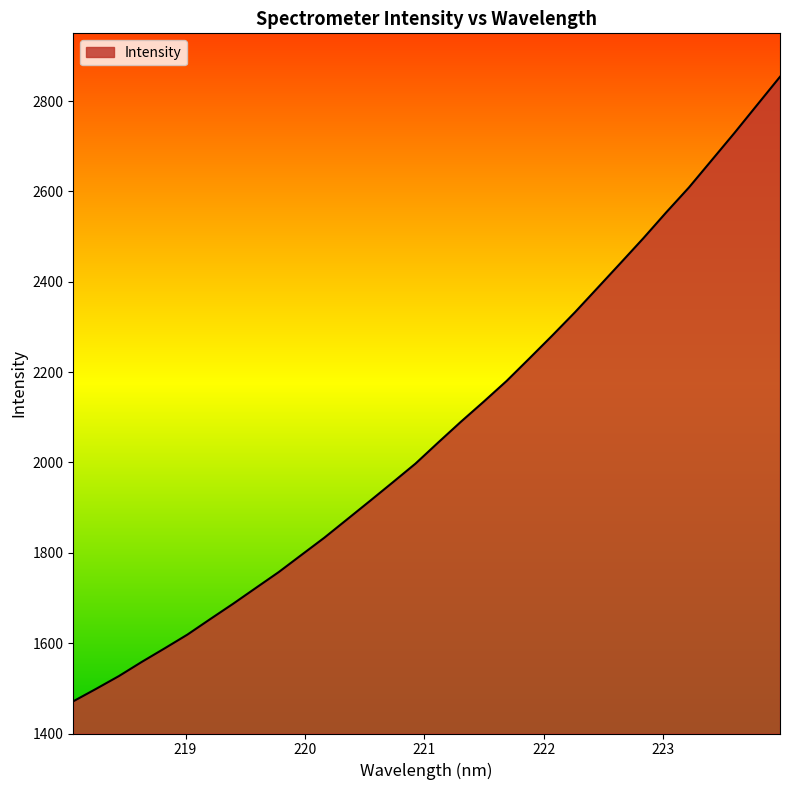

What is the smallest value displayed?

1471.3